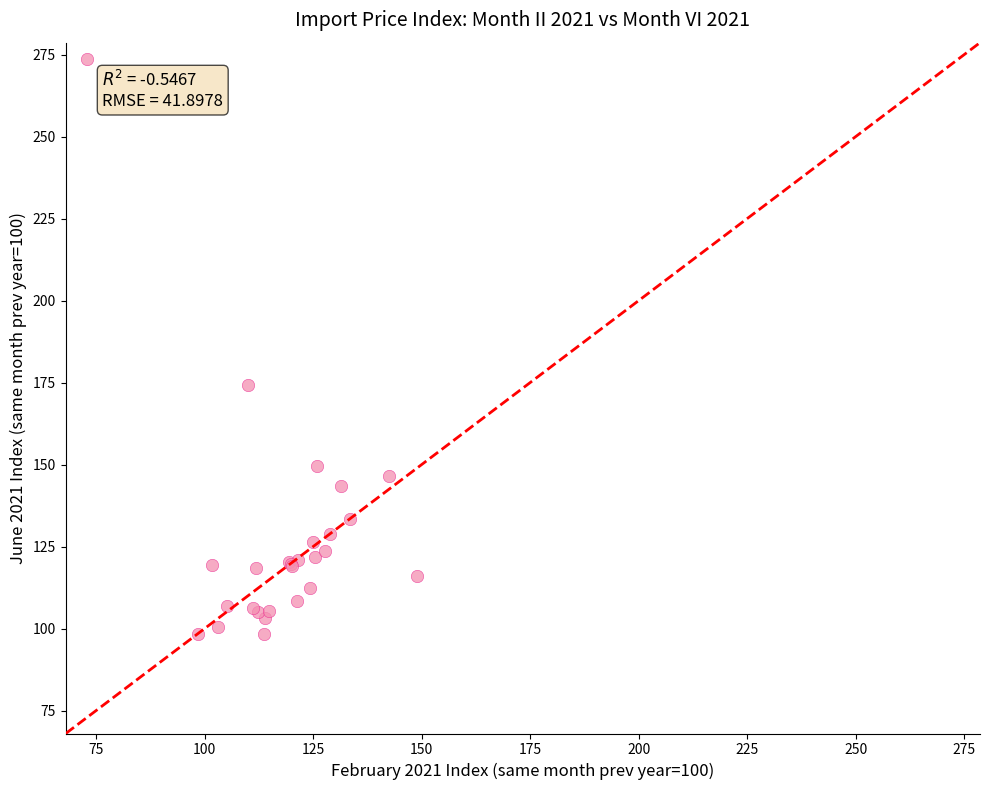

What Y value in the scatter plot is closest to 185?

174.2